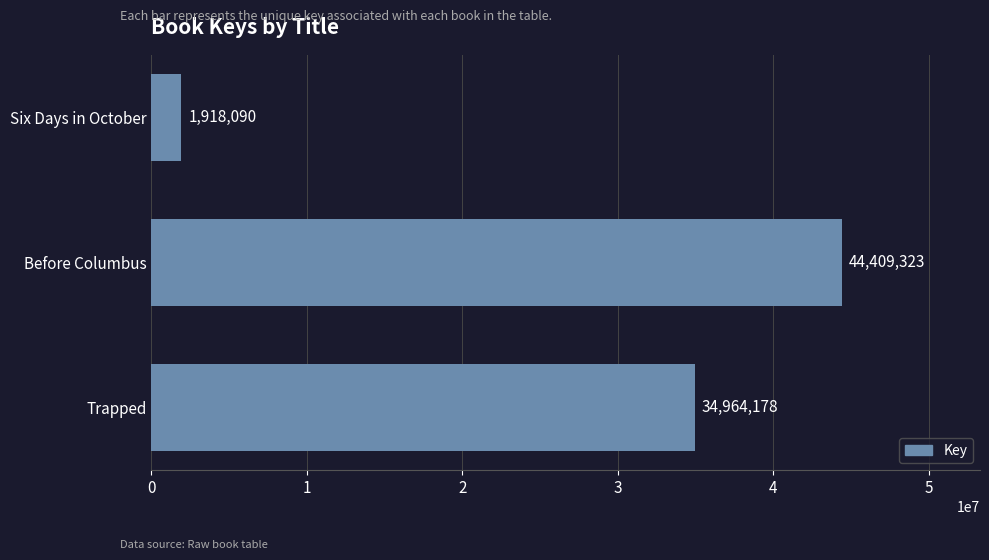

List the labels in order of value, largest first.

Before Columbus, Trapped, Six Days in October